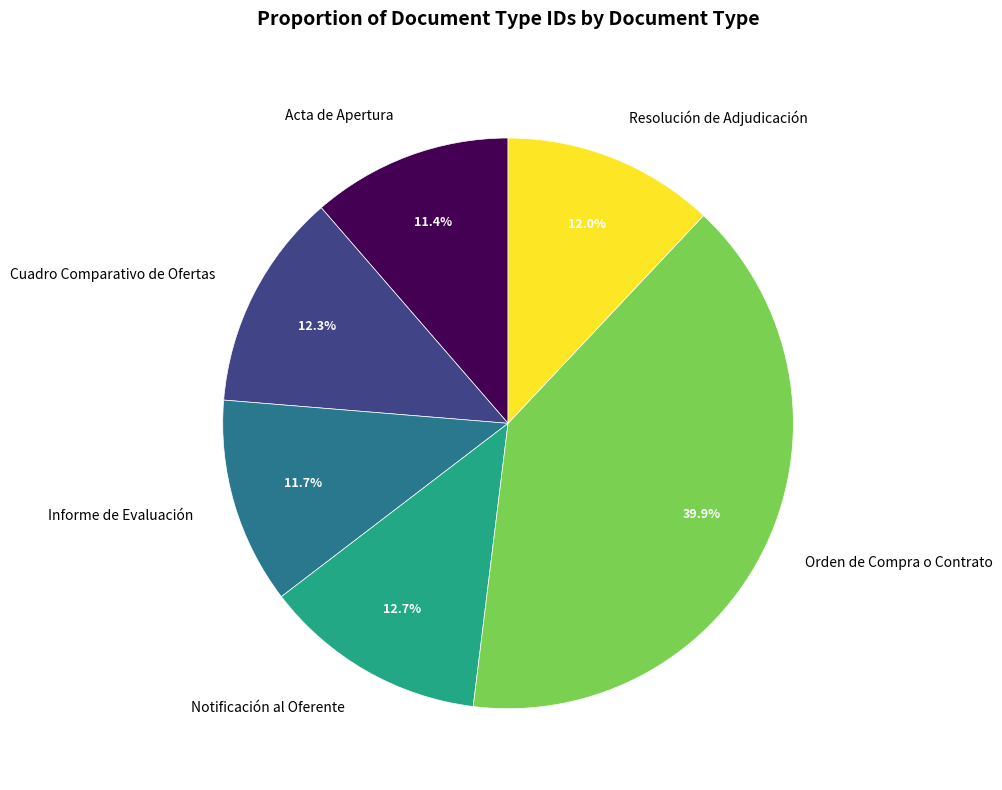

How many segments does this pie chart have?

6